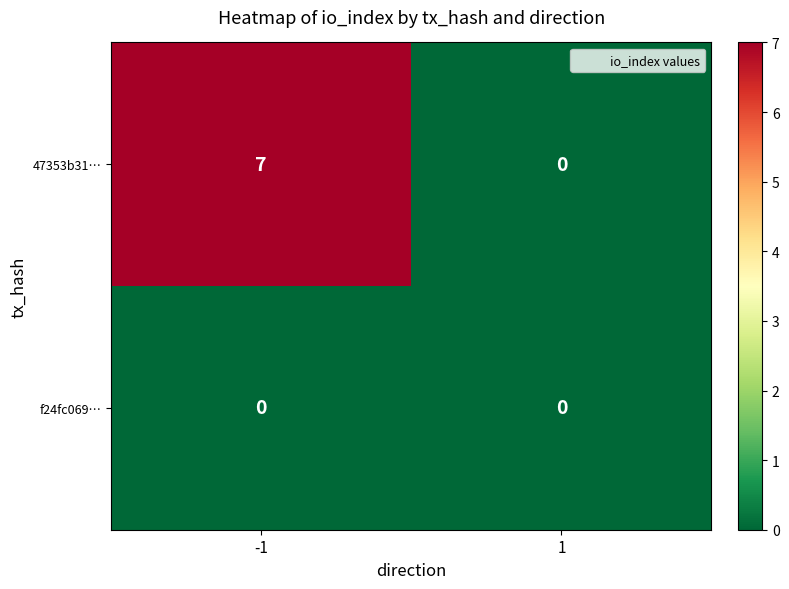

At which category is the sum across all series the highest?

-1